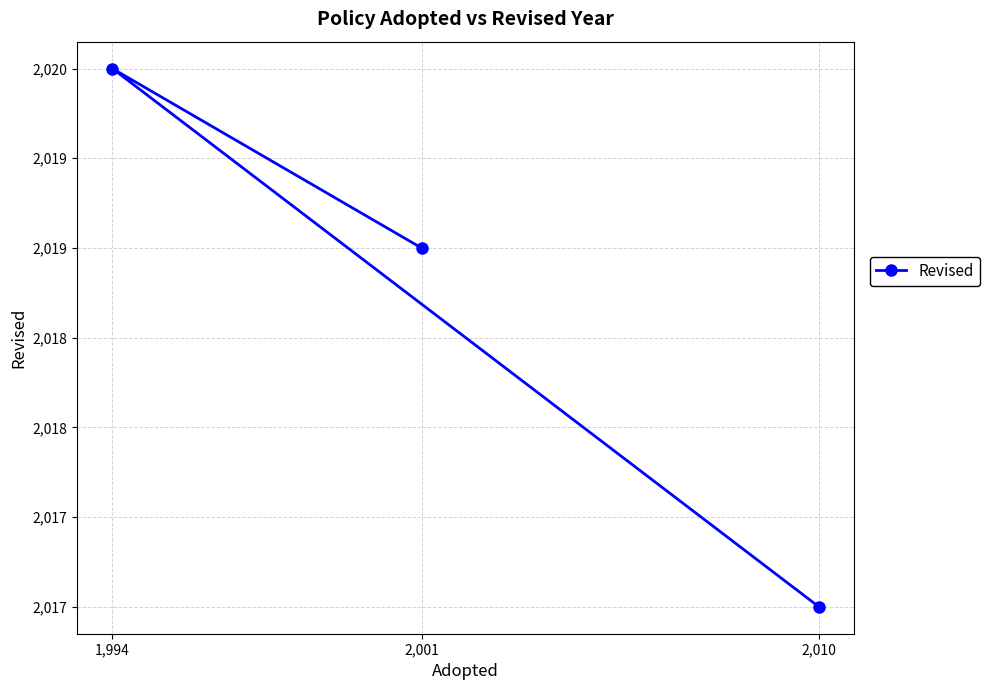

True or false: the data shows 2019 at 2,001.

True